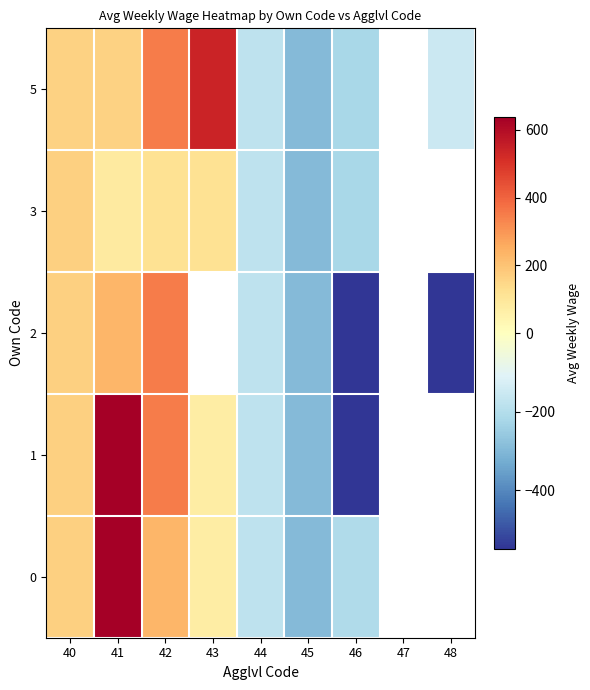

True or false: 1 has a value of 72.0 at 43.

True